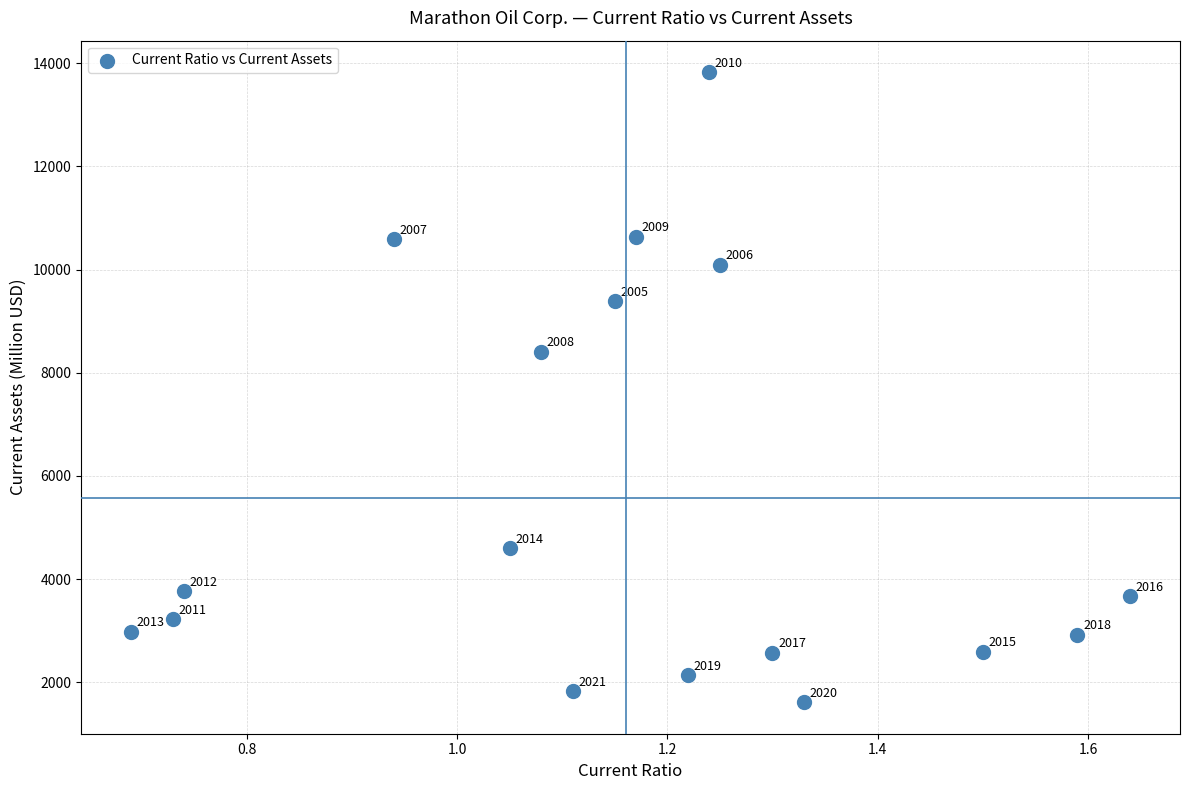

What Y value in the scatter plot is closest to 7720?

8403